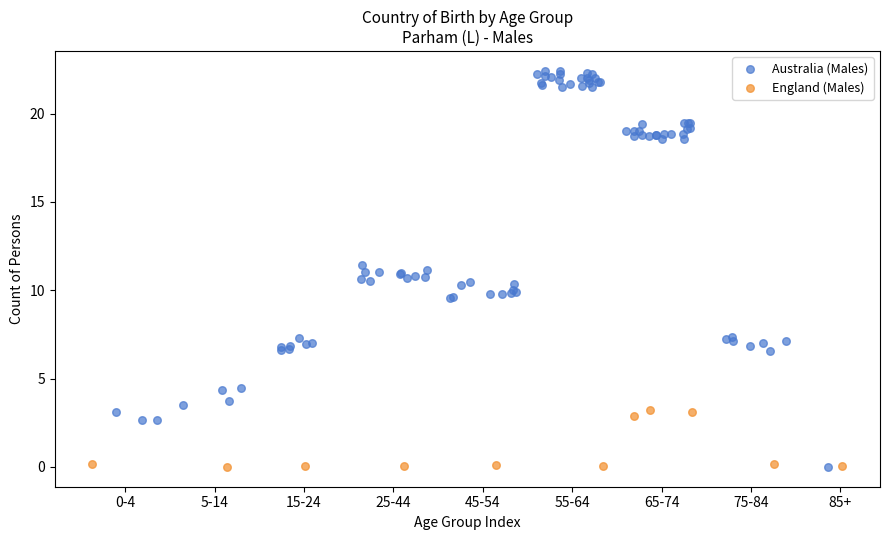

Which series has the widest spread of Y values?

Australia (Males)